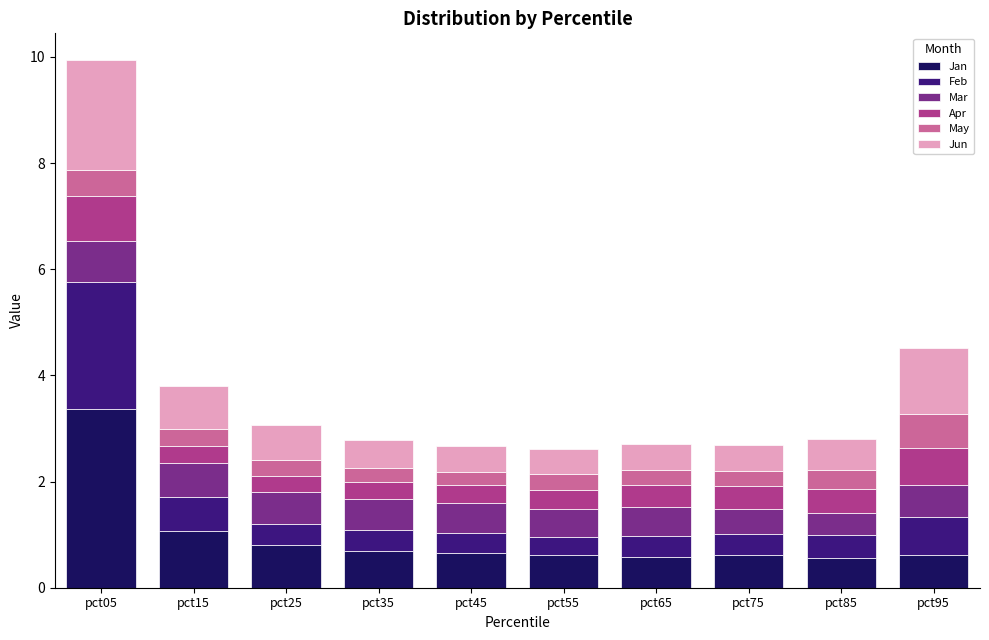

What is the minimum value for Jan?

0.6